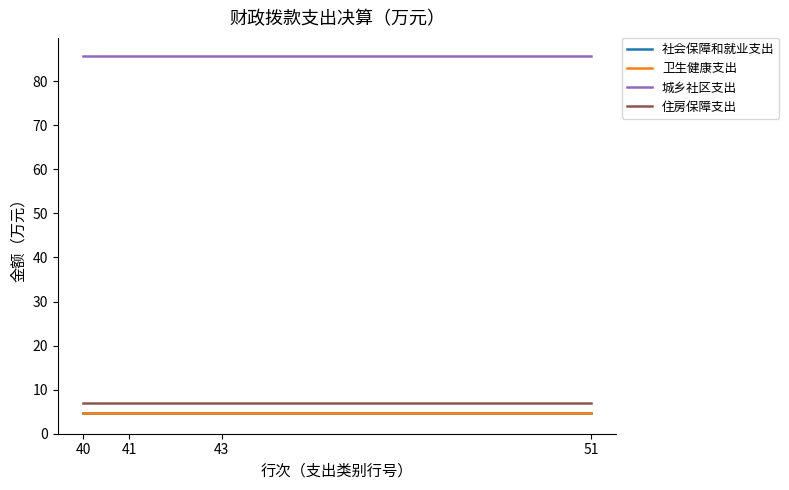

What is the difference between the highest and lowest values at 41?

81.2